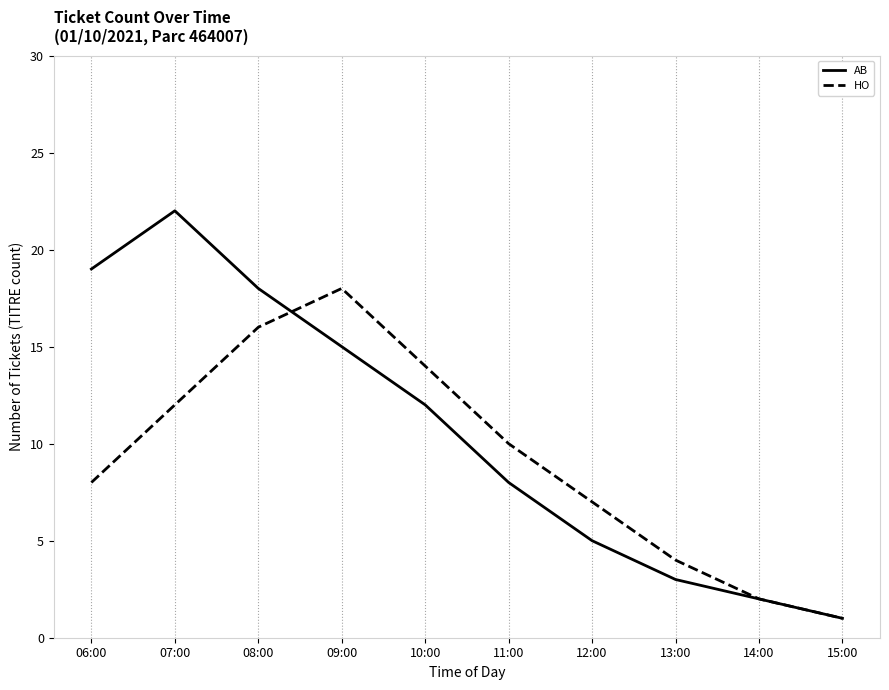

Reading left to right, list all the values displayed in this chart.

AB: 19	22	18	15	12	8	5	3	2	1
HO: 8	12	16	18	14	10	7	4	2	1